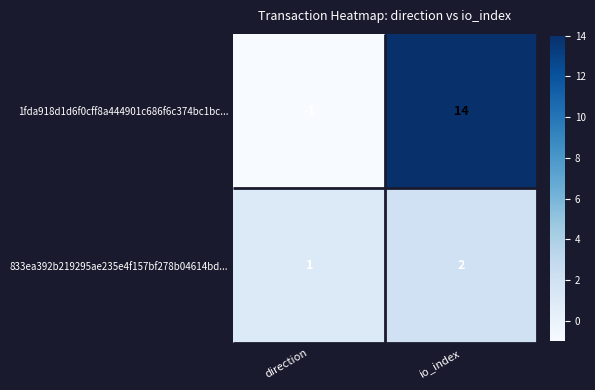

At how many categories does at least one series exceed 8?

1